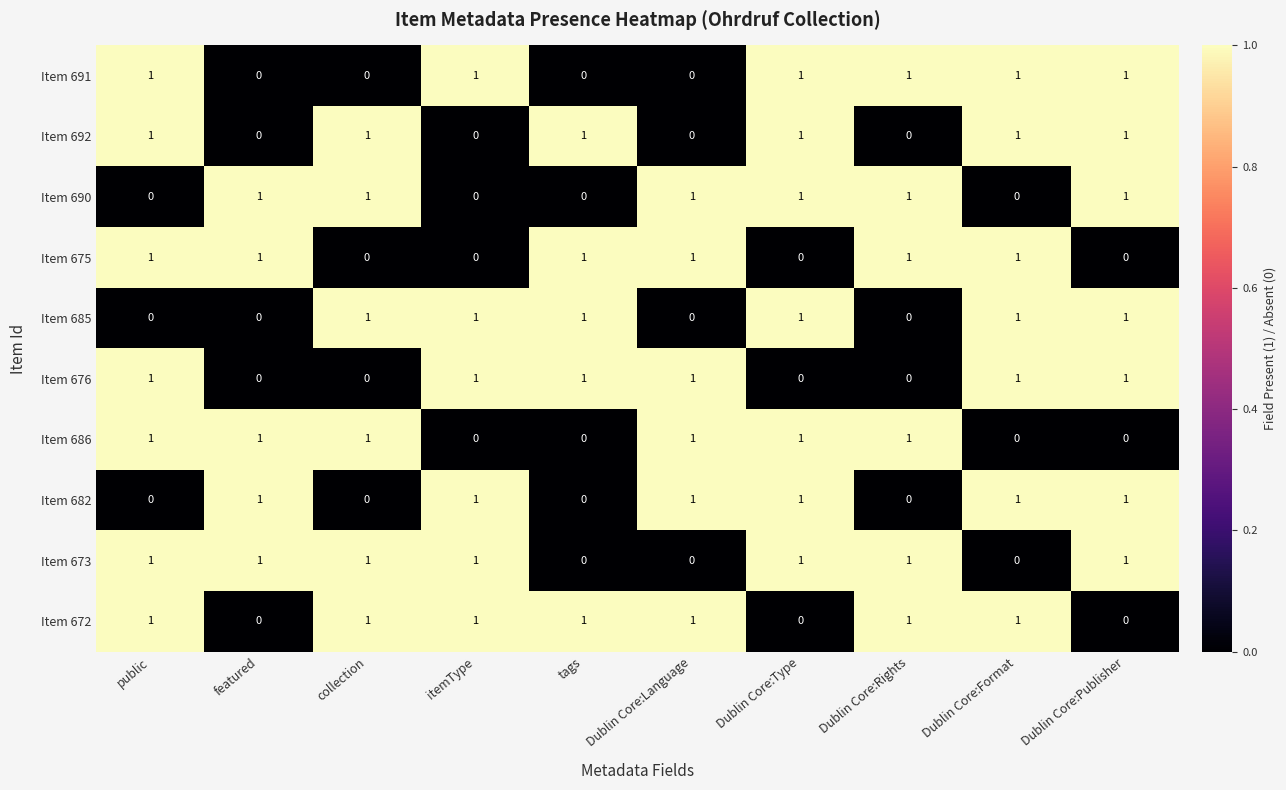

True or false: Item 691 has a value of 1 at featured.

False